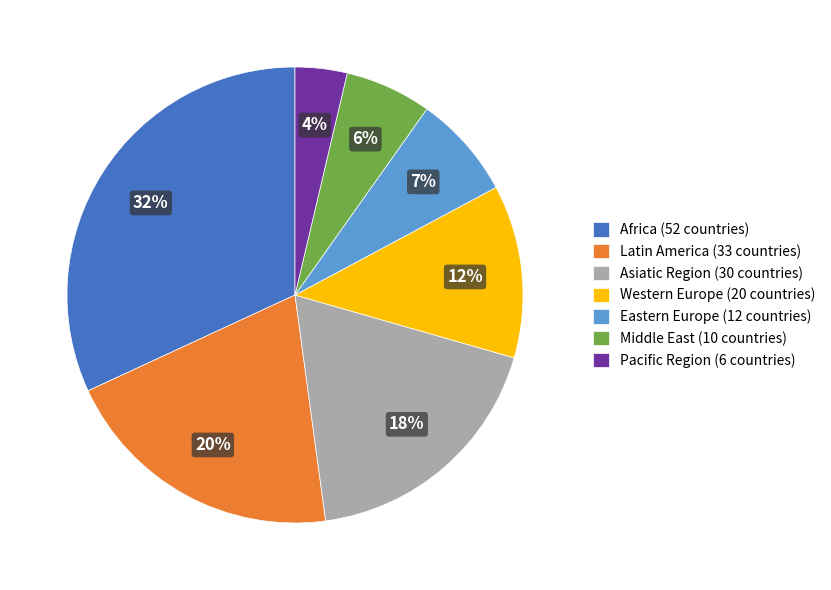

How many slices are in this pie chart?

7